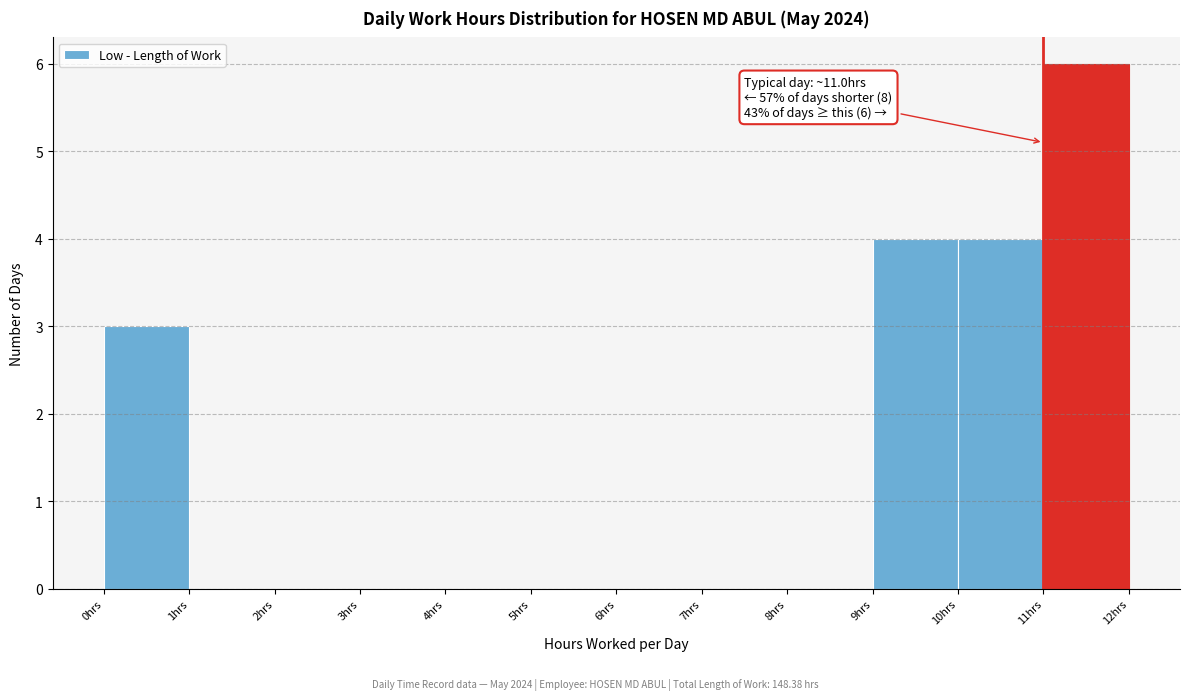

Over which range of the x-axis is the bar tallest?

11 to 12